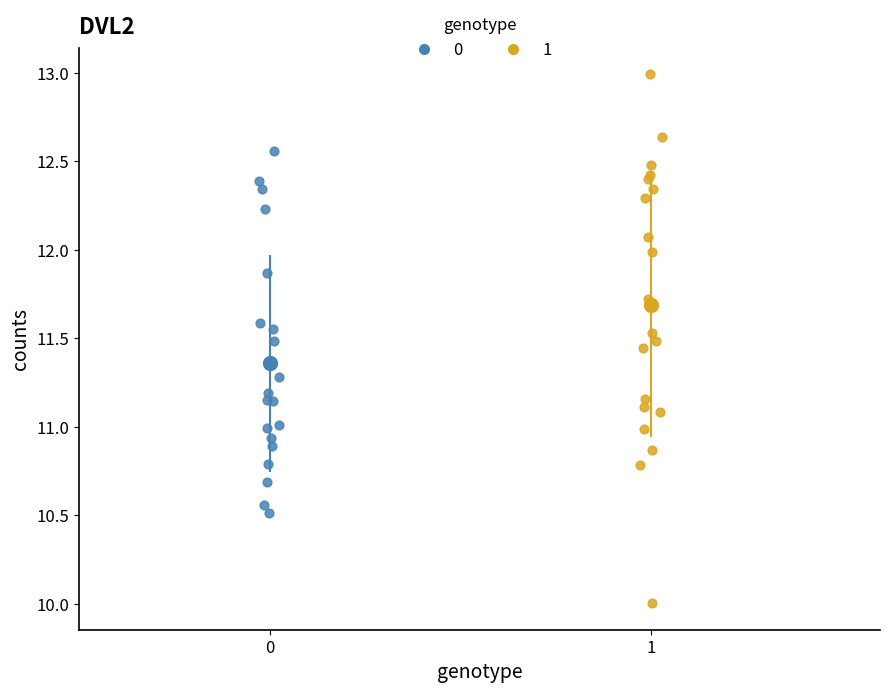

What are all the series names shown in the legend?

0, 1